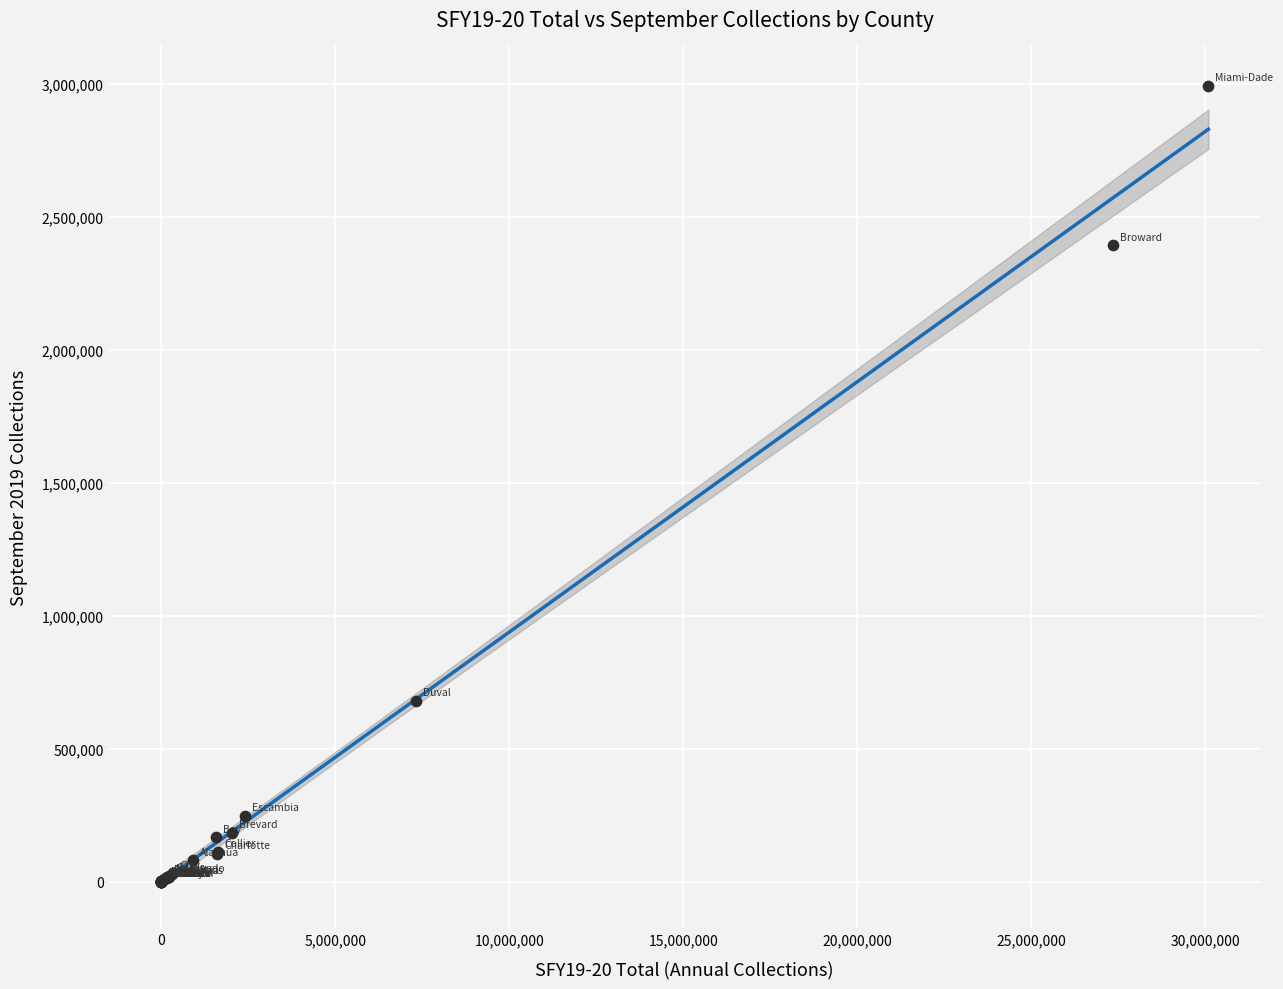

What Y value in the scatter plot is closest to 1497312?

679599